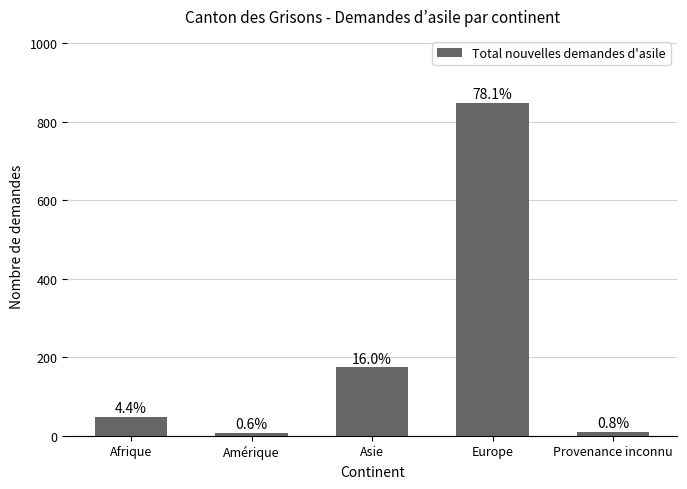

Reading left to right, list all the values displayed in this chart.

48	7	174	849	9